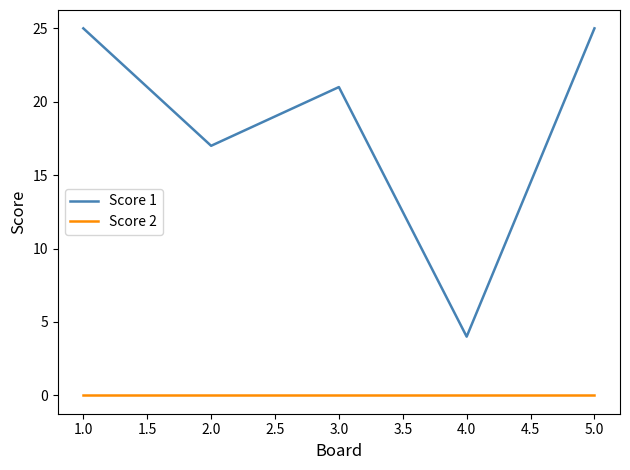

List the series in order of their peak value, lowest first.

Score 2, Score 1